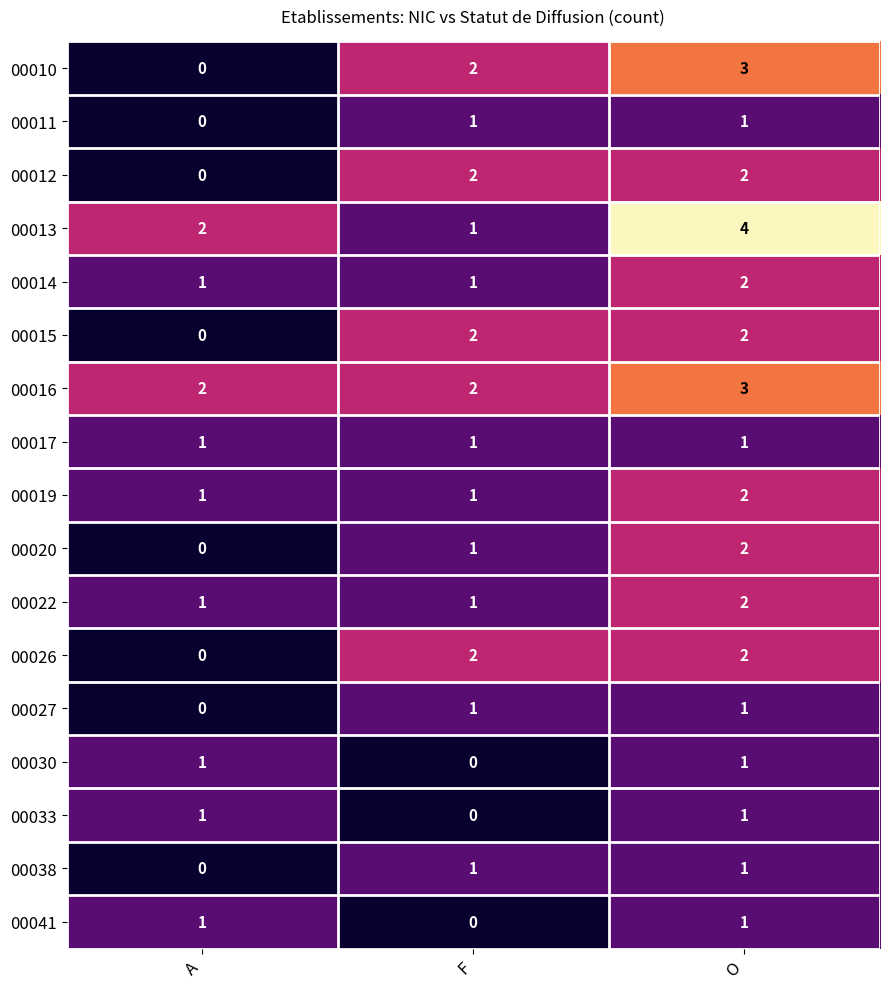

What is the maximum value shown in the chart?

4